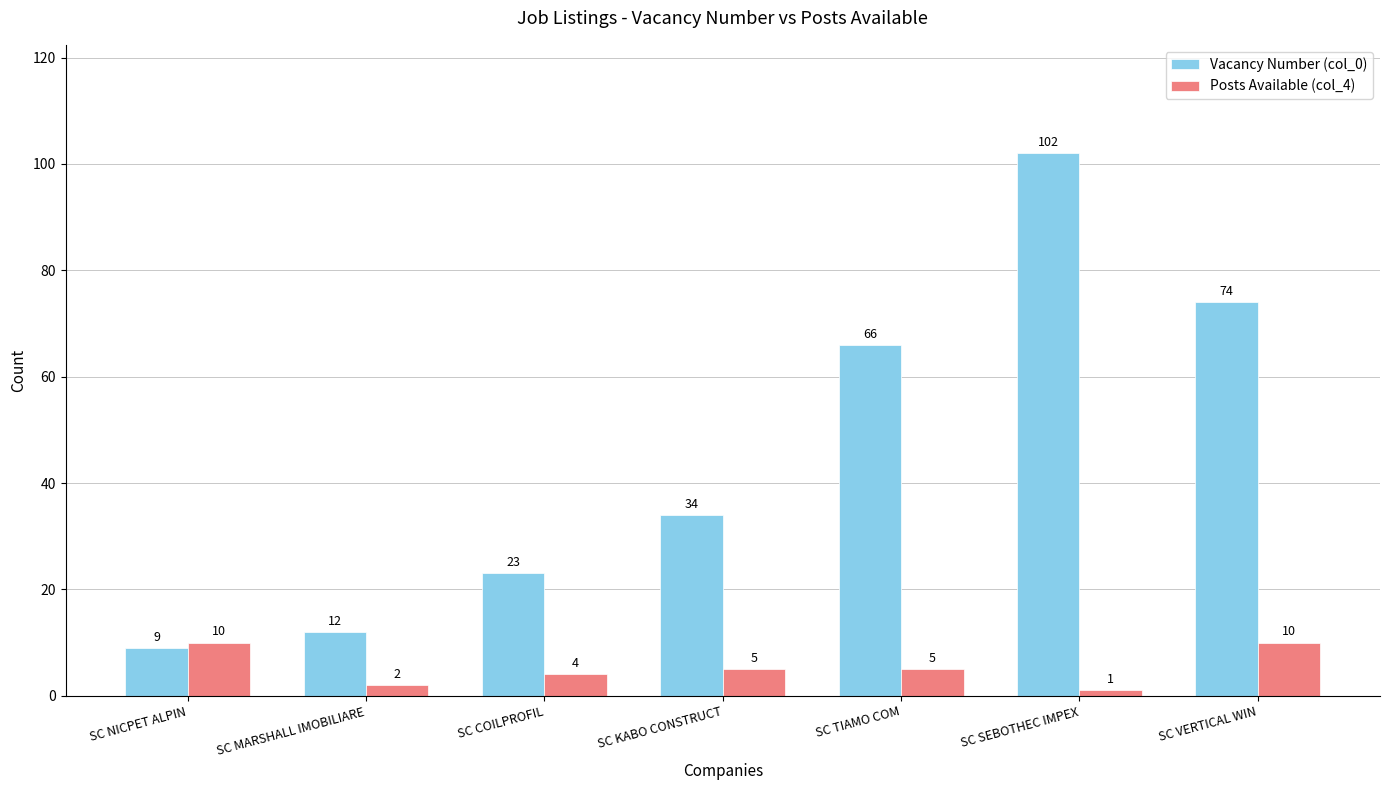

The value of Vacancy Number (col_0) at SC COILPROFIL is 23. True or false?

True